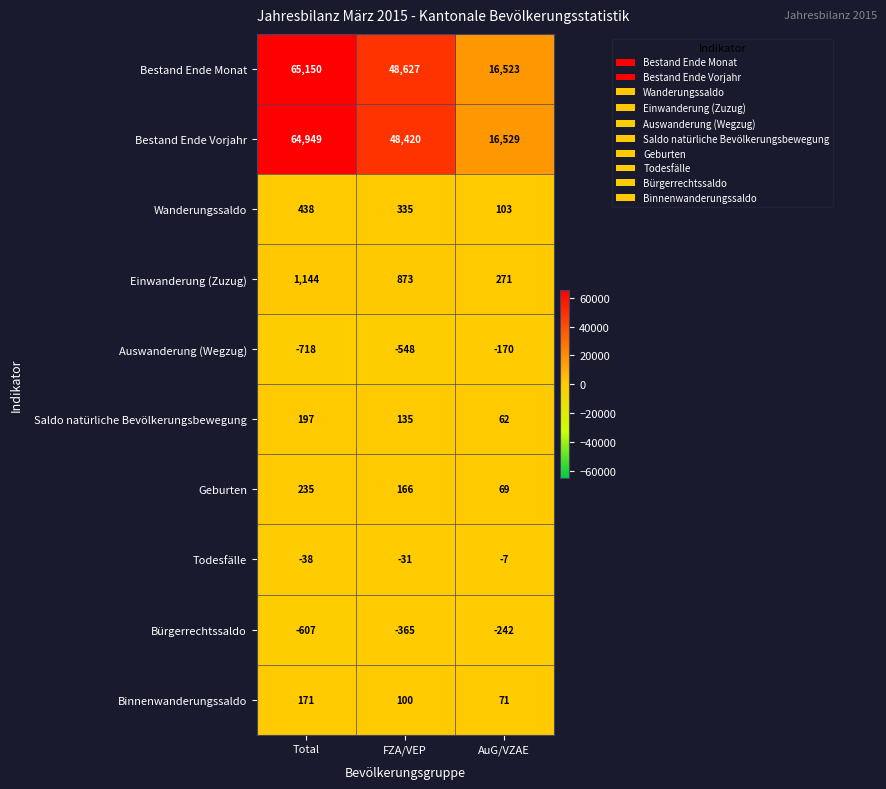

How many series are shown in this chart?

10